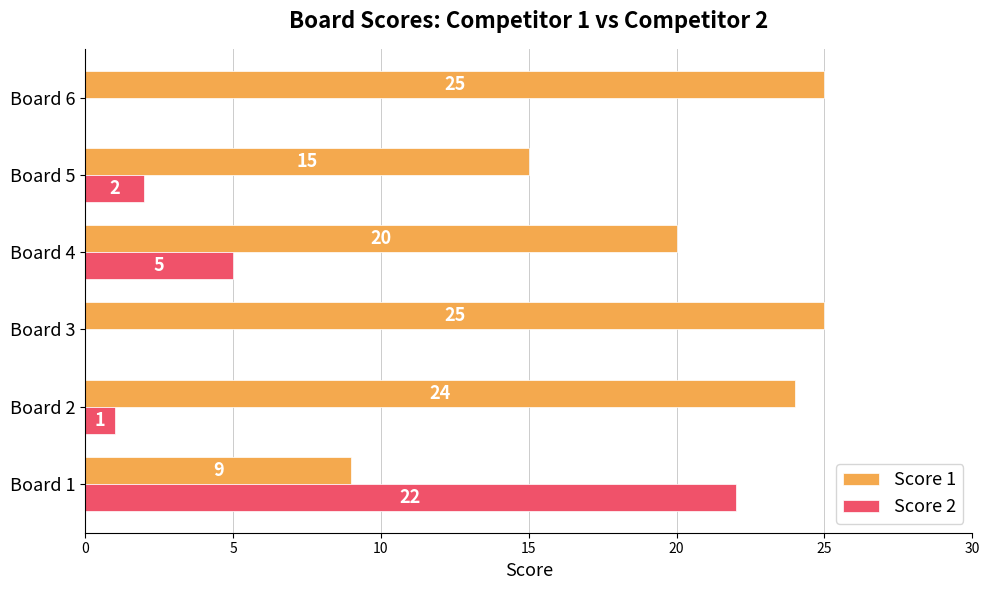

Is it true that Score 2 equals 0 at Board 3?

True